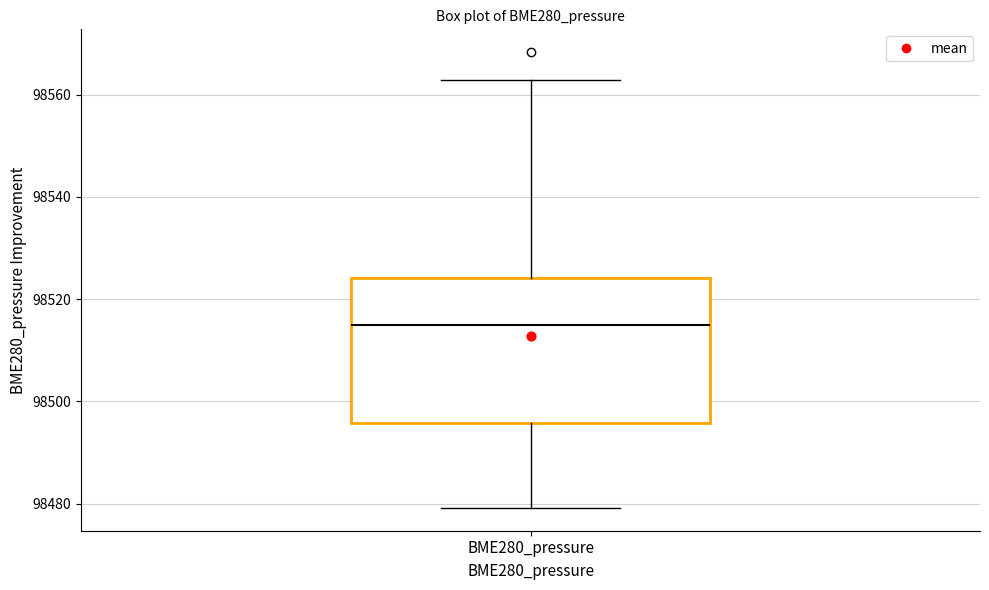

Where is the upper edge of the box for BME280_pressure on the y-axis? The values are not printed on the chart, so give them approximately, as read against the axis.

98524